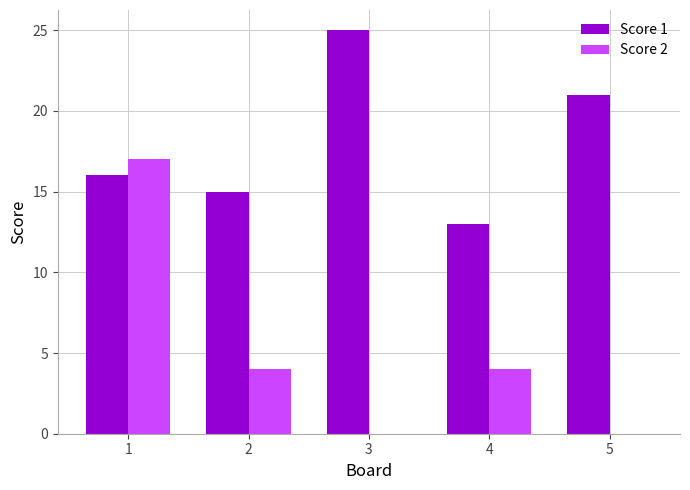

What is the spread (max minus min) of values at 2?

11